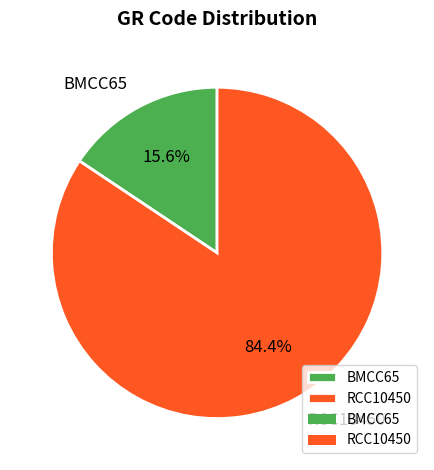

True or false: BMCC65 accounts for 16% of the total.

True